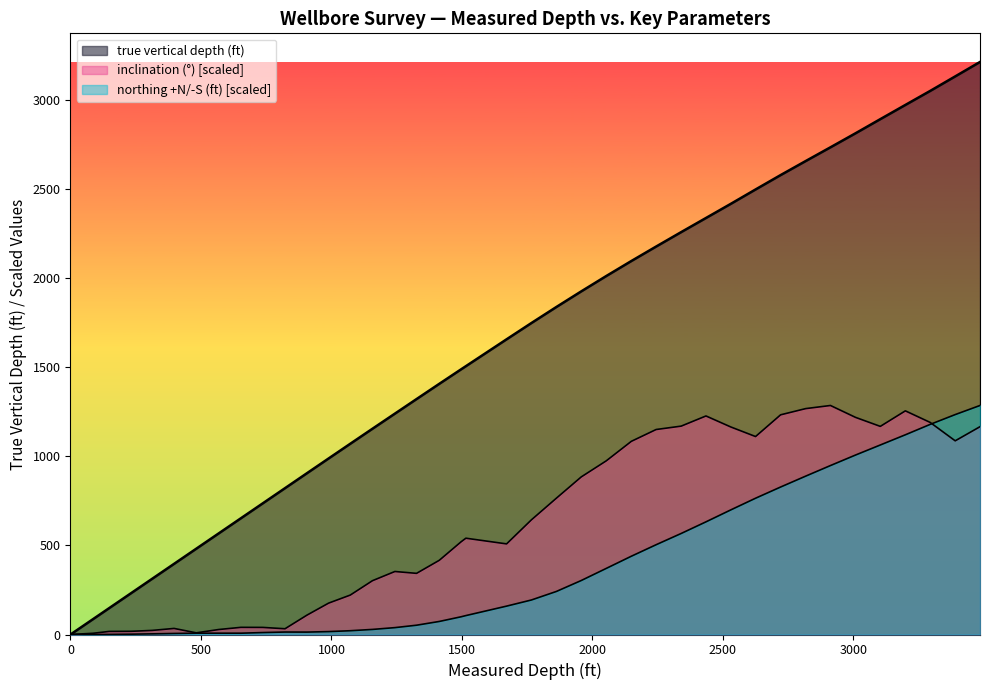

What is the difference between the maximum and minimum values in the true vertical depth (ft) series?

3215.6